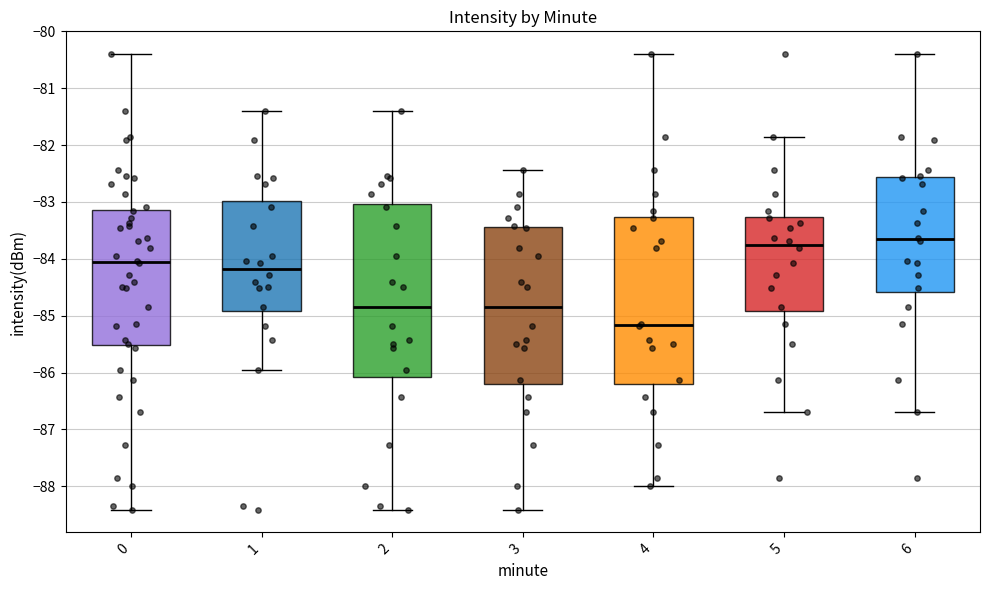

Reading left to right, transcribe this box plot: for each box, give where its median line is, the range the box spans, and where its two whiskers end, as read against the y-axis. The values are not printed on the chart, so give them approximately, as read against the axis.

0: median -84.1, box -85.5 to -83.1, whiskers -88.4 to -80.4
1: median -84.2, box -84.9 to -83.0, whiskers -86.0 to -81.4
2: median -84.8, box -86.1 to -83.0, whiskers -88.4 to -81.4
3: median -84.8, box -86.2 to -83.4, whiskers -88.4 to -82.4
4: median -85.2, box -86.2 to -83.3, whiskers -88.0 to -80.4
5: median -83.7, box -84.9 to -83.3, whiskers -86.7 to -81.9
6: median -83.7, box -84.6 to -82.6, whiskers -86.7 to -80.4